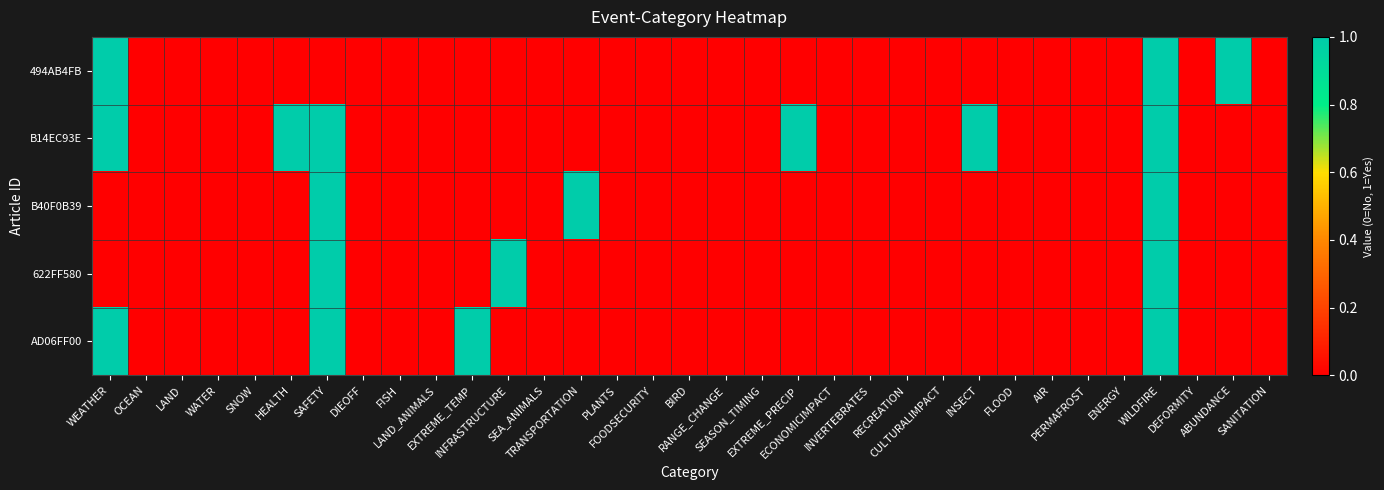

Between DIEOFF and OCEAN, which is larger?

DIEOFF